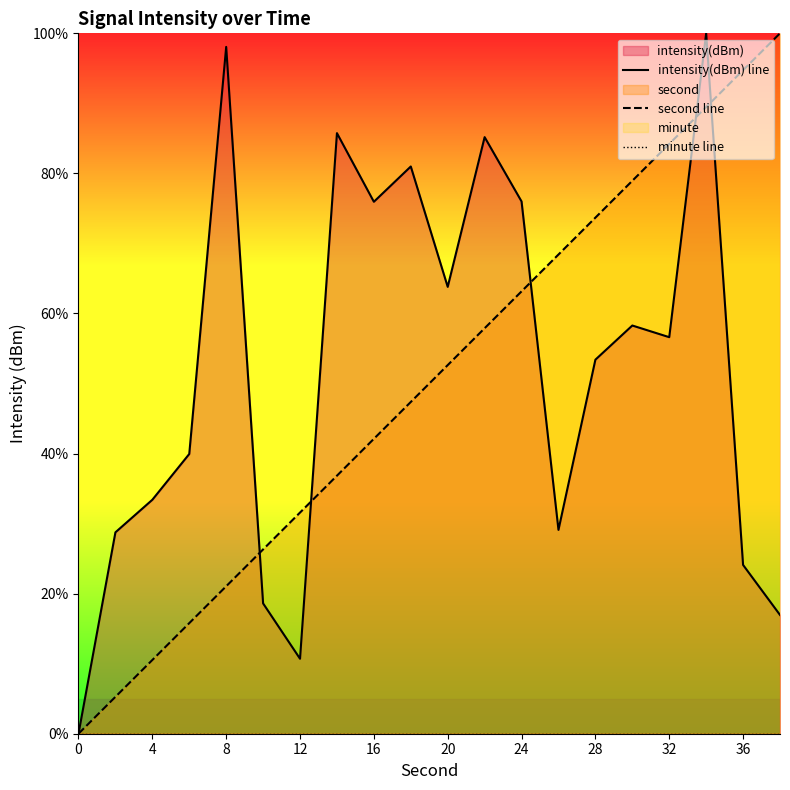

Which series has the largest total across all categories?

intensity(dBm) line